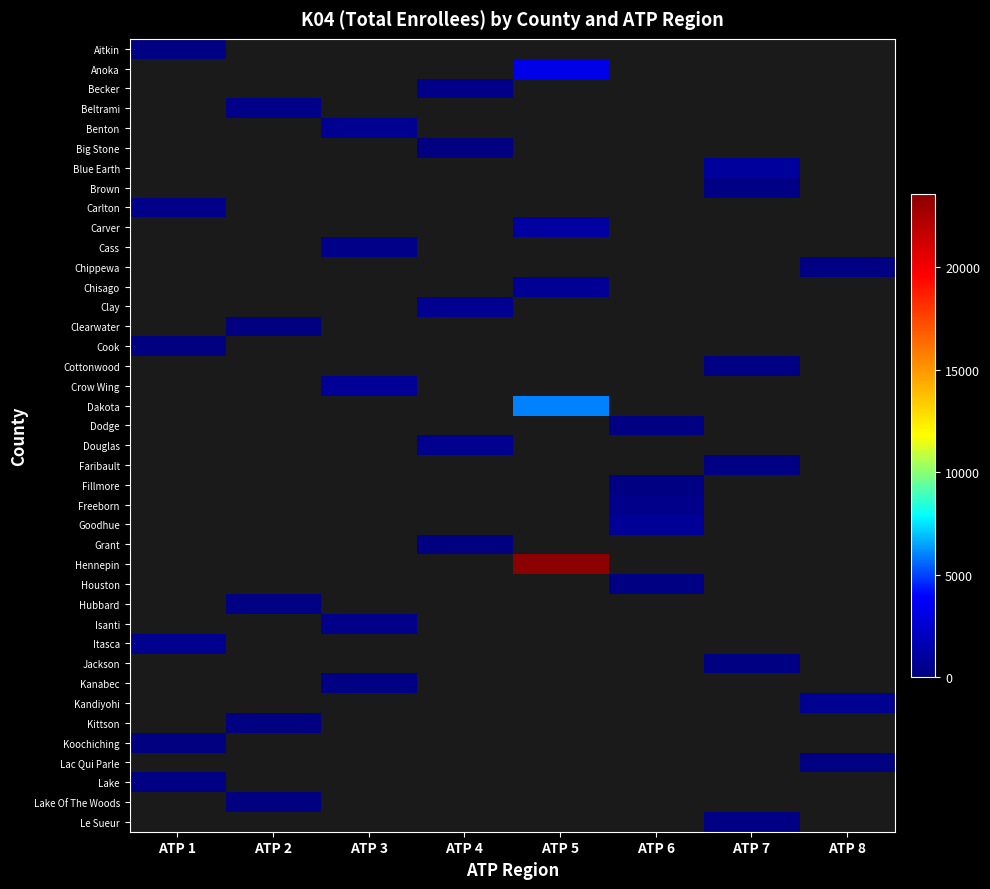

At how many categories does at least one series exceed 1545?

1